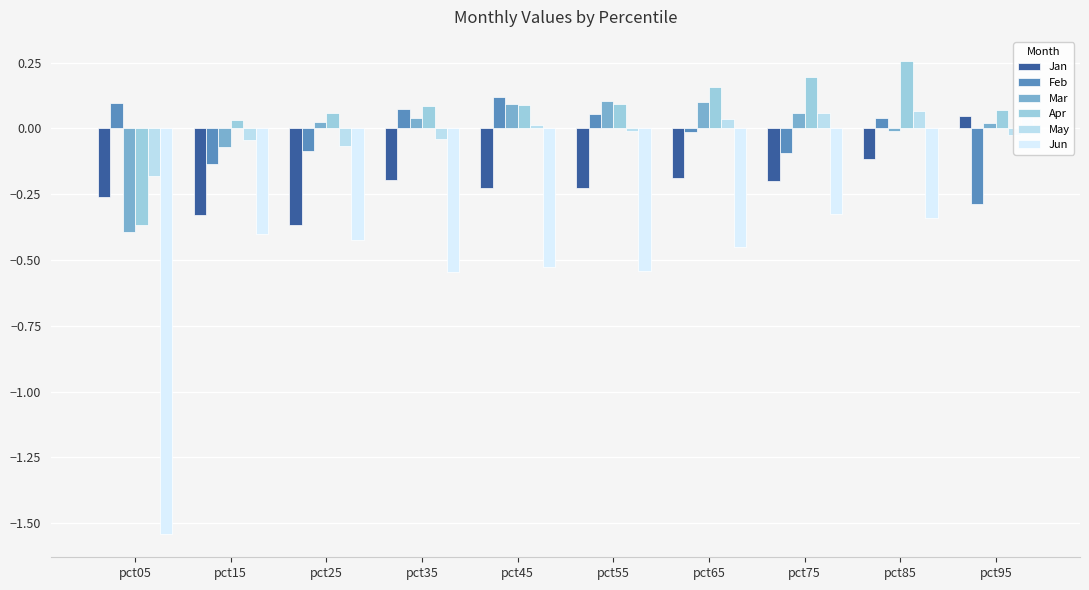

Between pct55 and pct15, which is larger?

pct55